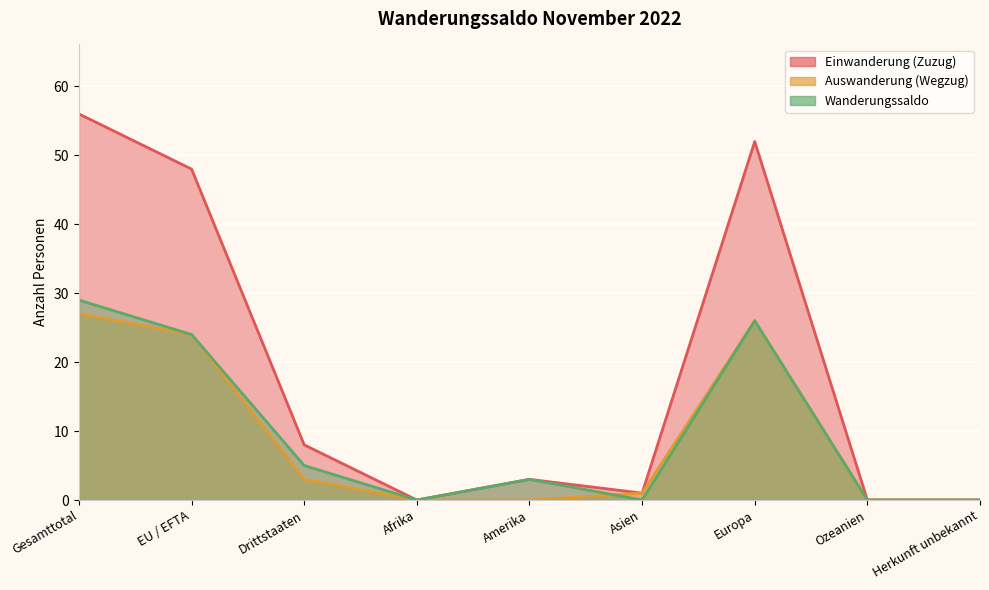

Reading left to right, transcribe all the data shown in this chart.

Einwanderung (Zuzug): 56	48	8	0	3	1	52	0	0
Auswanderung (Wegzug): 27	24	3	0	0	1	26	0	0
Wanderungssaldo: 29	24	5	0	3	0	26	0	0